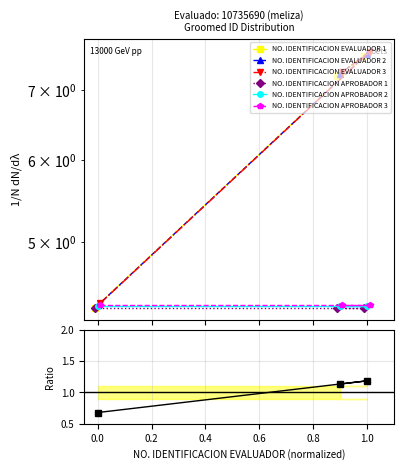

How many data points are less than 1?

1